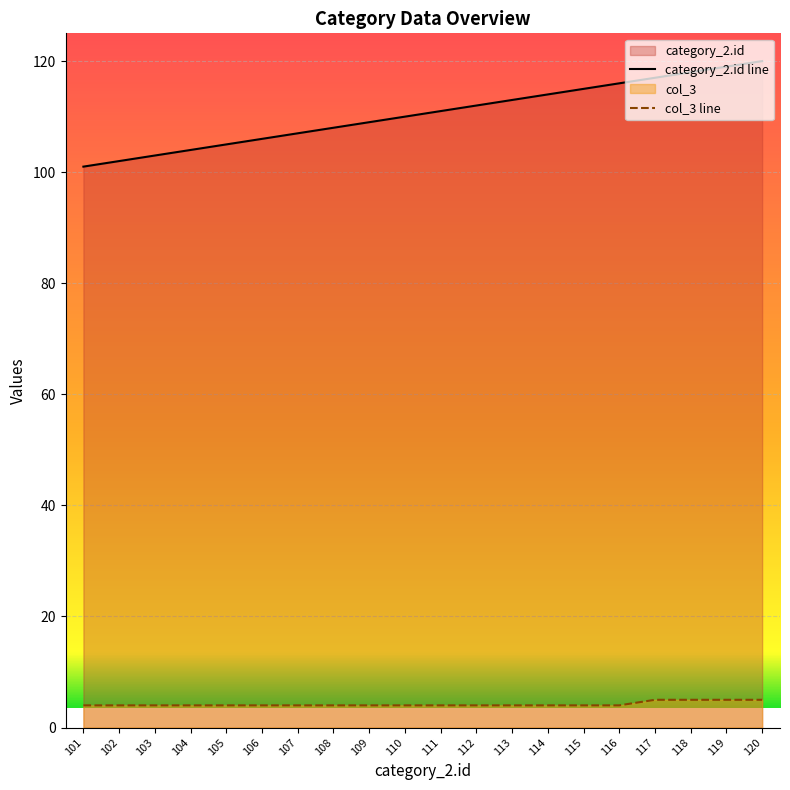

What is the lowest value of the col_3 series?

4